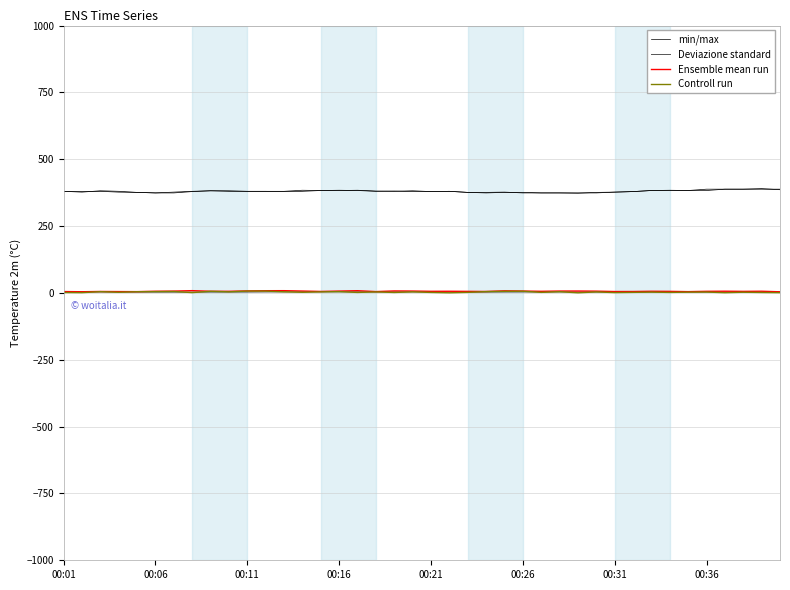

What is the minimum value shown in the chart?

0.5